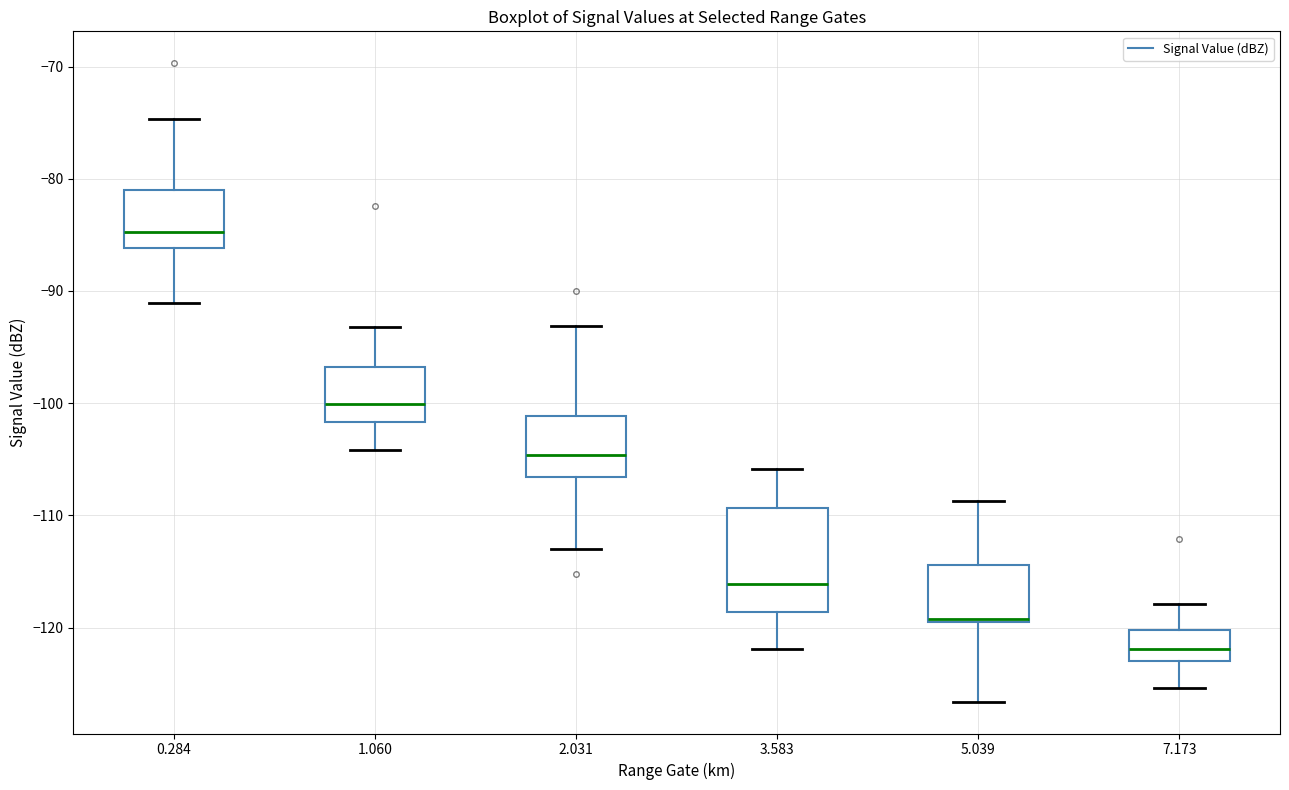

Where does the upper whisker of the box at x = 0.284 end on the y-axis? The values are not printed on the chart, so give them approximately, as read against the axis.

-75